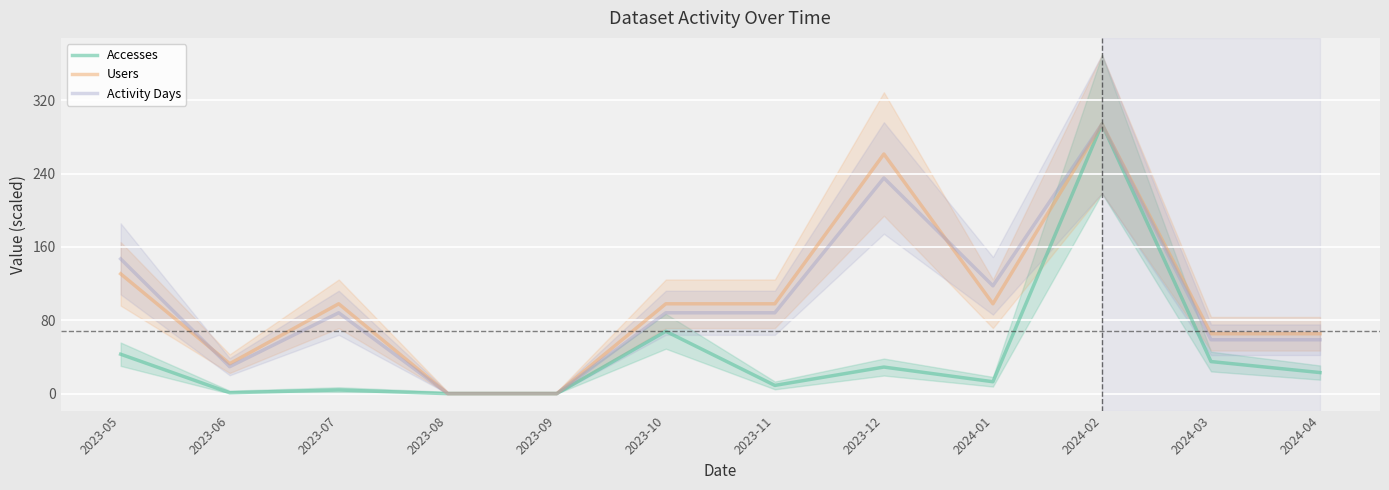

Is it true that Accesses equals 9.0 at 2023-11?

True